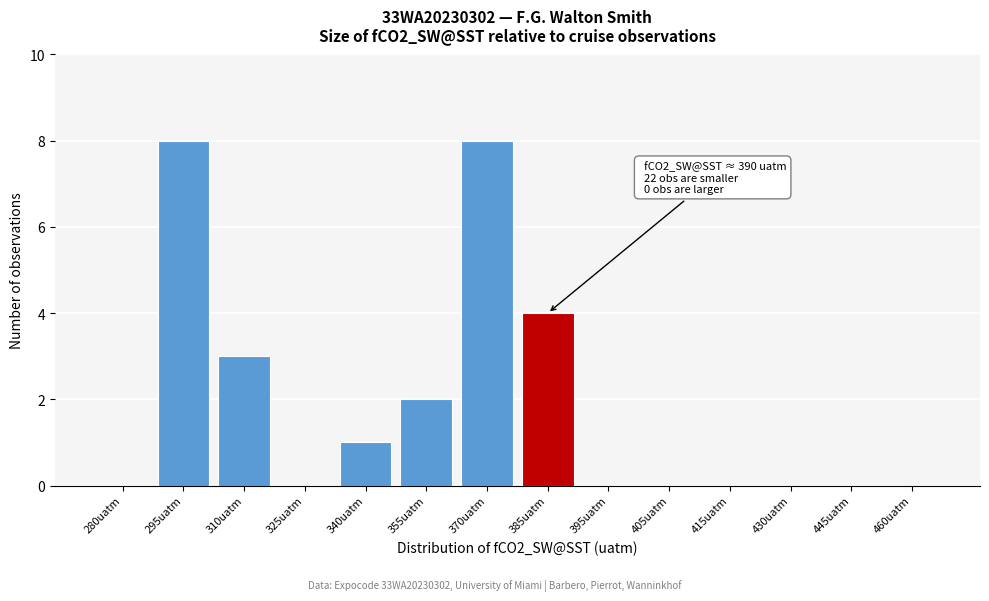

Reading left to right, list all the values displayed in this chart.

280uatm=0	295uatm=8	310uatm=3	325uatm=0	340uatm=1	355uatm=2	370uatm=8	385uatm=4	395uatm=0	405uatm=0	415uatm=0	430uatm=0	445uatm=0	460uatm=0